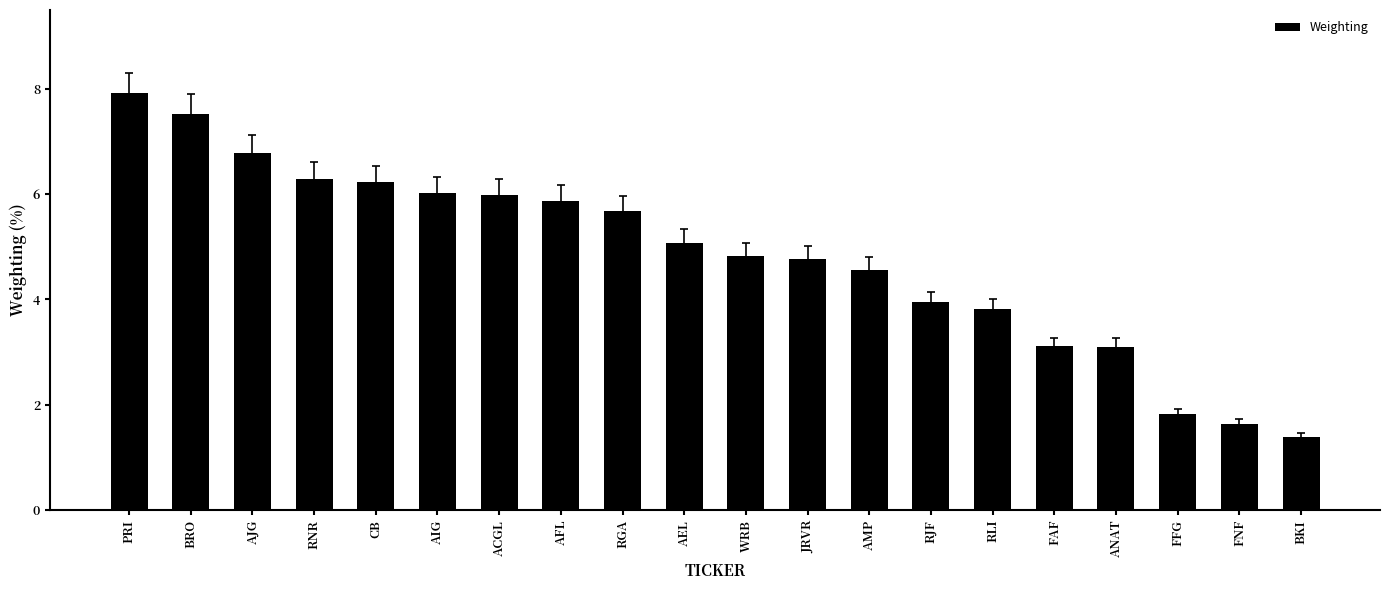

What is the approximate value at ANAT?

3.1